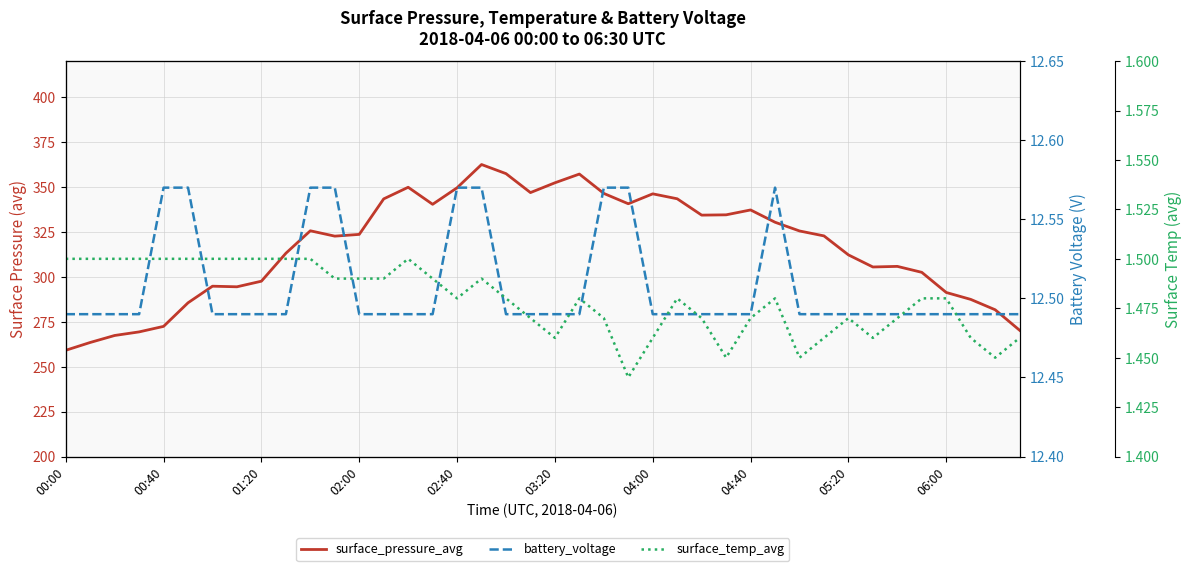

What is the total value across all series at 15?

354.3